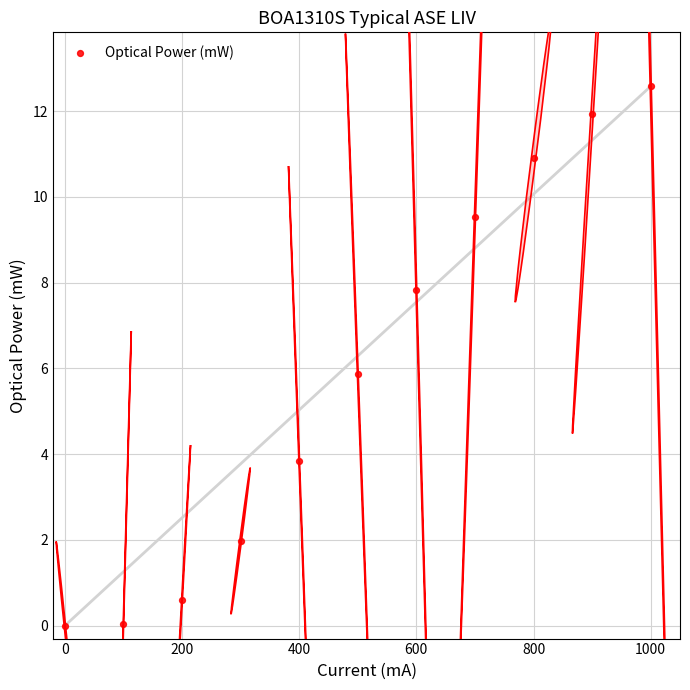

What is the average X value?

500.0